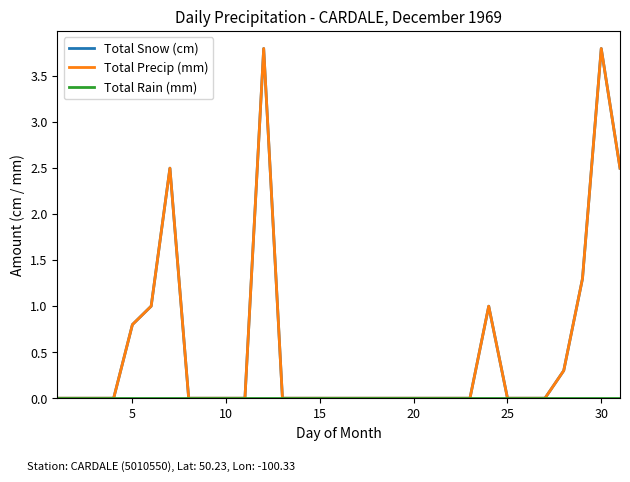

Reading left to right, extract all data points from this chart.

Total Snow (cm): 0.0	0.0	0.0	0.0	0.8	1.0	2.5	0.0	0.0	0.0	0.0	3.8	0.0	0.0	0.0	0.0	0.0	0.0	0.0	0.0	0.0	0.0	0.0	1.0	0.0	0.0	0.0	0.3	1.3	3.8	2.5
Total Precip (mm): 0.0	0.0	0.0	0.0	0.8	1.0	2.5	0.0	0.0	0.0	0.0	3.8	0.0	0.0	0.0	0.0	0.0	0.0	0.0	0.0	0.0	0.0	0.0	1.0	0.0	0.0	0.0	0.3	1.3	3.8	2.5
Total Rain (mm): 0.0	0.0	0.0	0.0	0.0	0.0	0.0	0.0	0.0	0.0	0.0	0.0	0.0	0.0	0.0	0.0	0.0	0.0	0.0	0.0	0.0	0.0	0.0	0.0	0.0	0.0	0.0	0.0	0.0	0.0	0.0